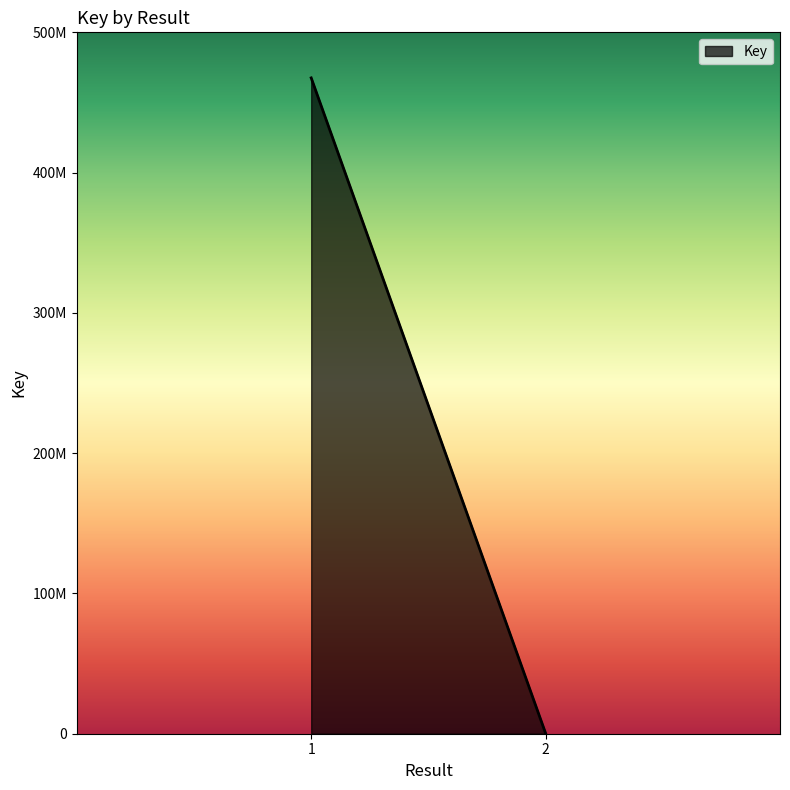

What is the average value?

233919968